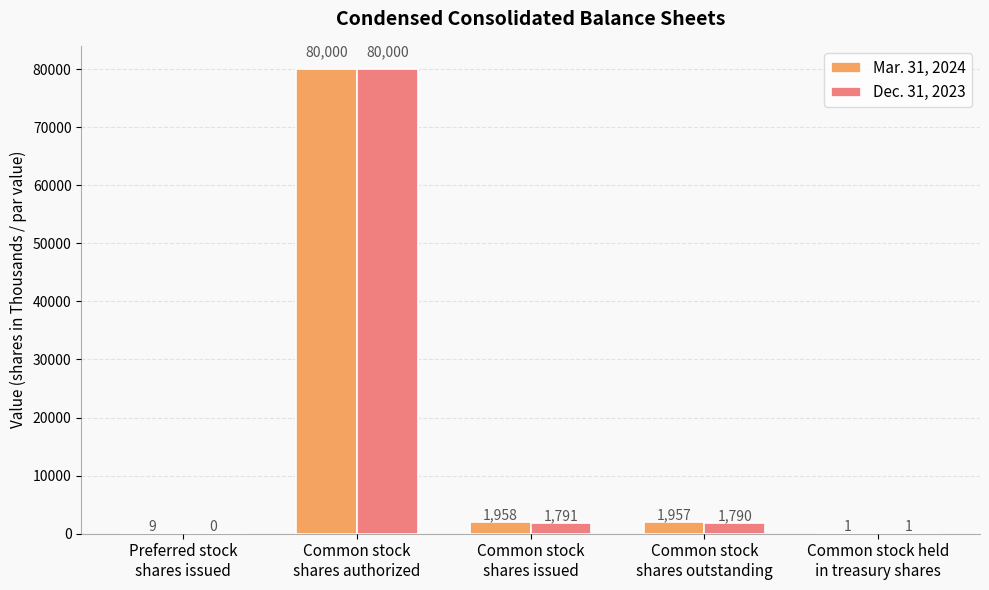

At which category is the sum across all series the highest?

Common stock
shares authorized